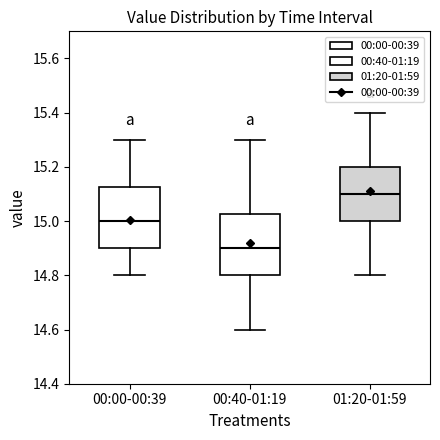

Which box has the lowest median line?

00:40-01:19